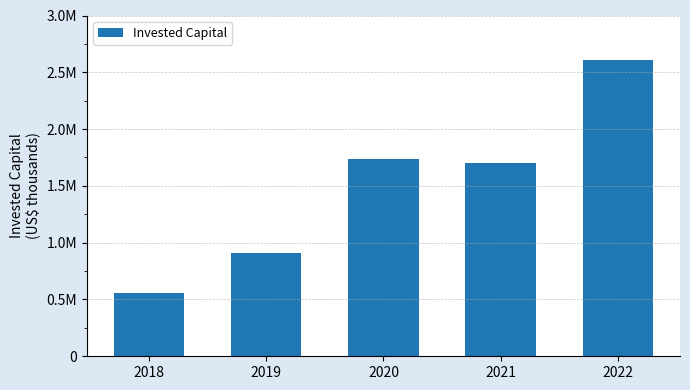

Are the bars horizontal?

No